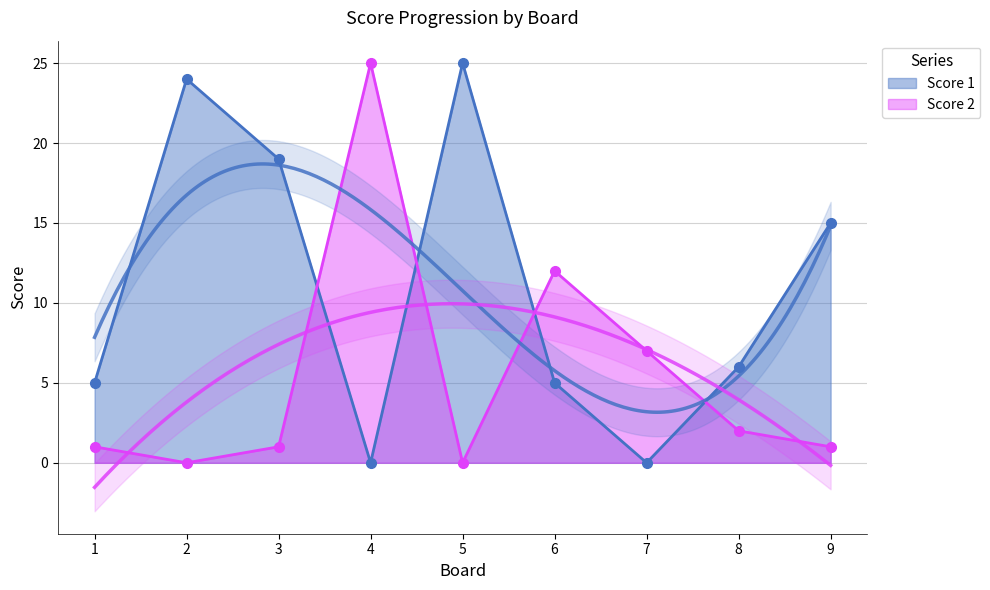

What is the difference between the highest and lowest values at 1?

4